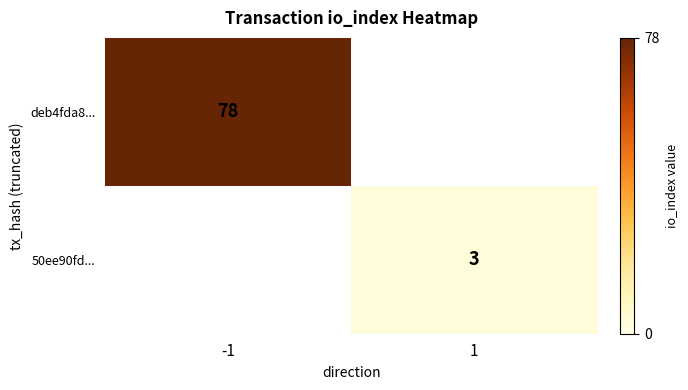

True or false: deb4fda8... has a value of 19 at -1.

False